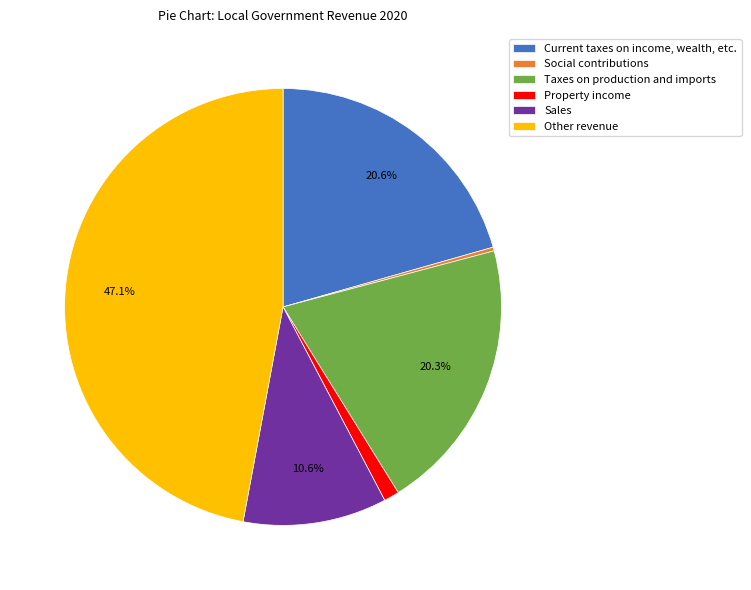

How much of the chart is everything except Sales?

89.4%